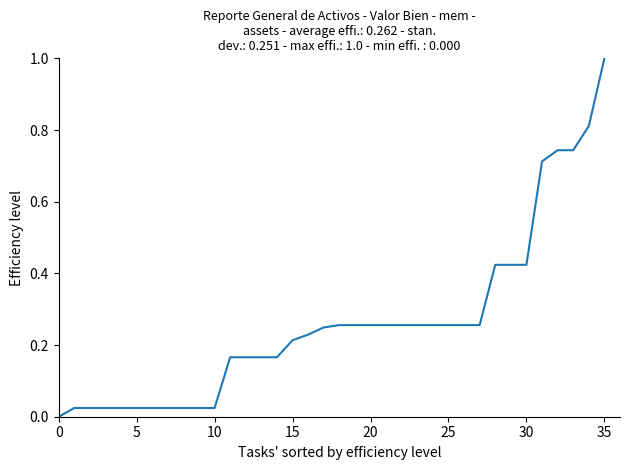

What is the difference between the maximum and minimum values?

1.0